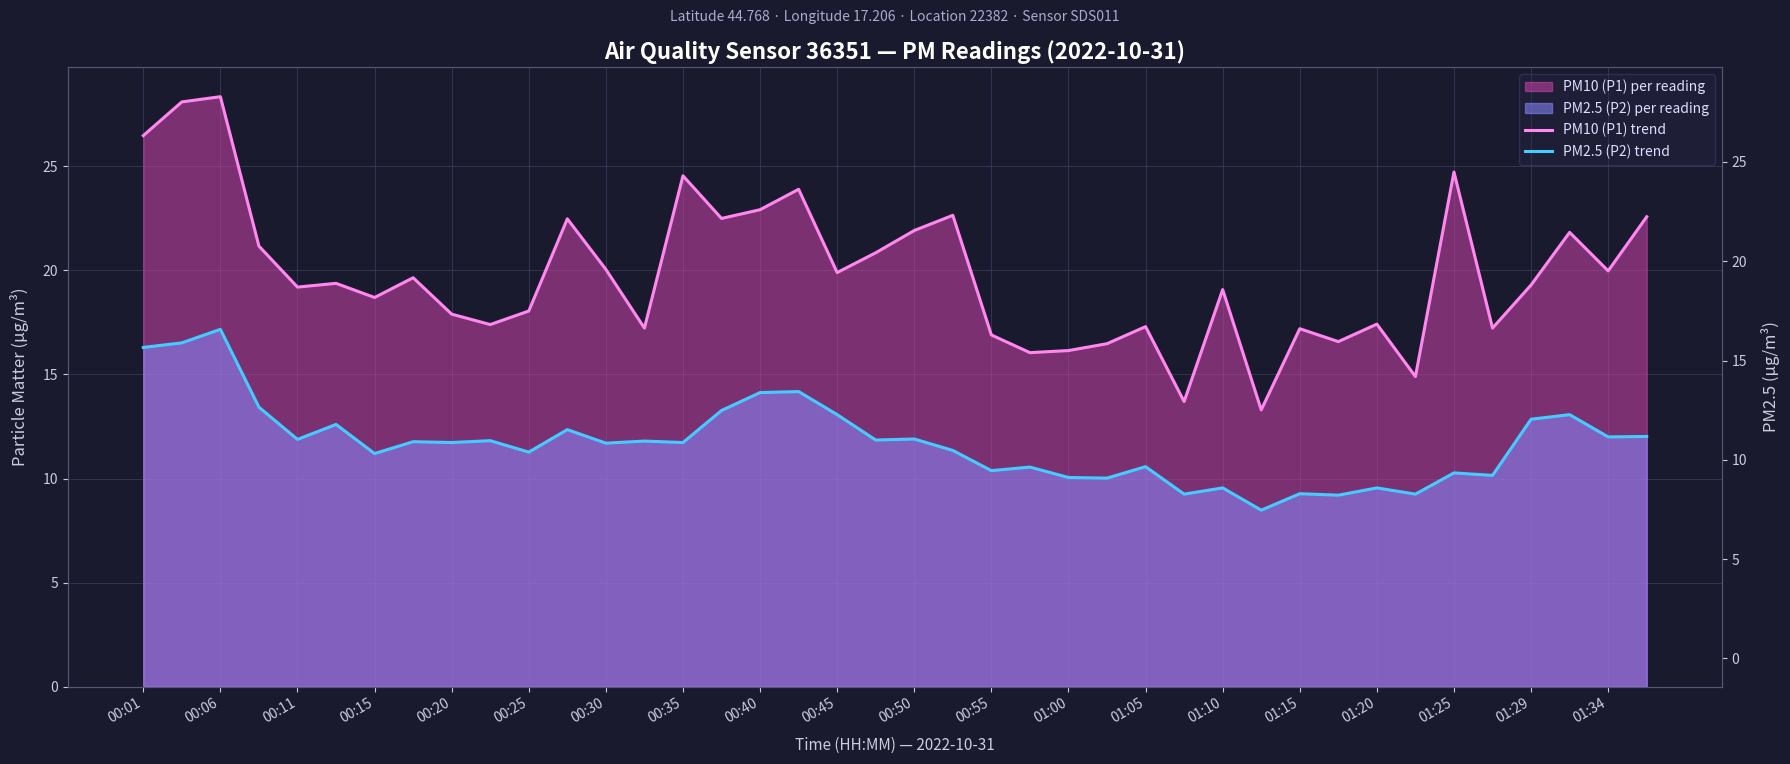

What is the spread (max minus min) of values at 01:34?

8.0